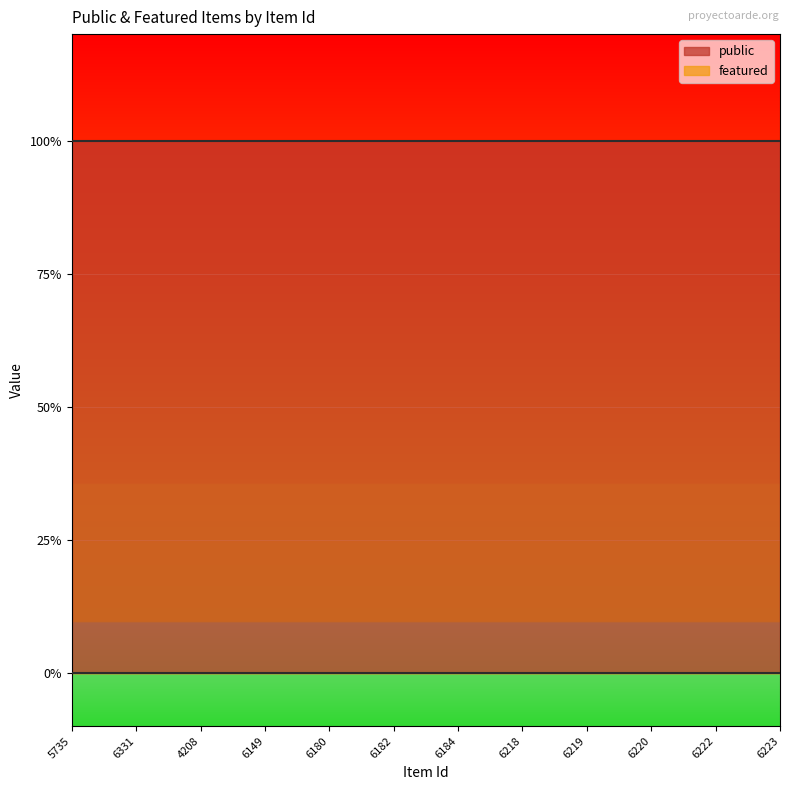

True or false: featured has more than 1 points higher than both neighbors.

False